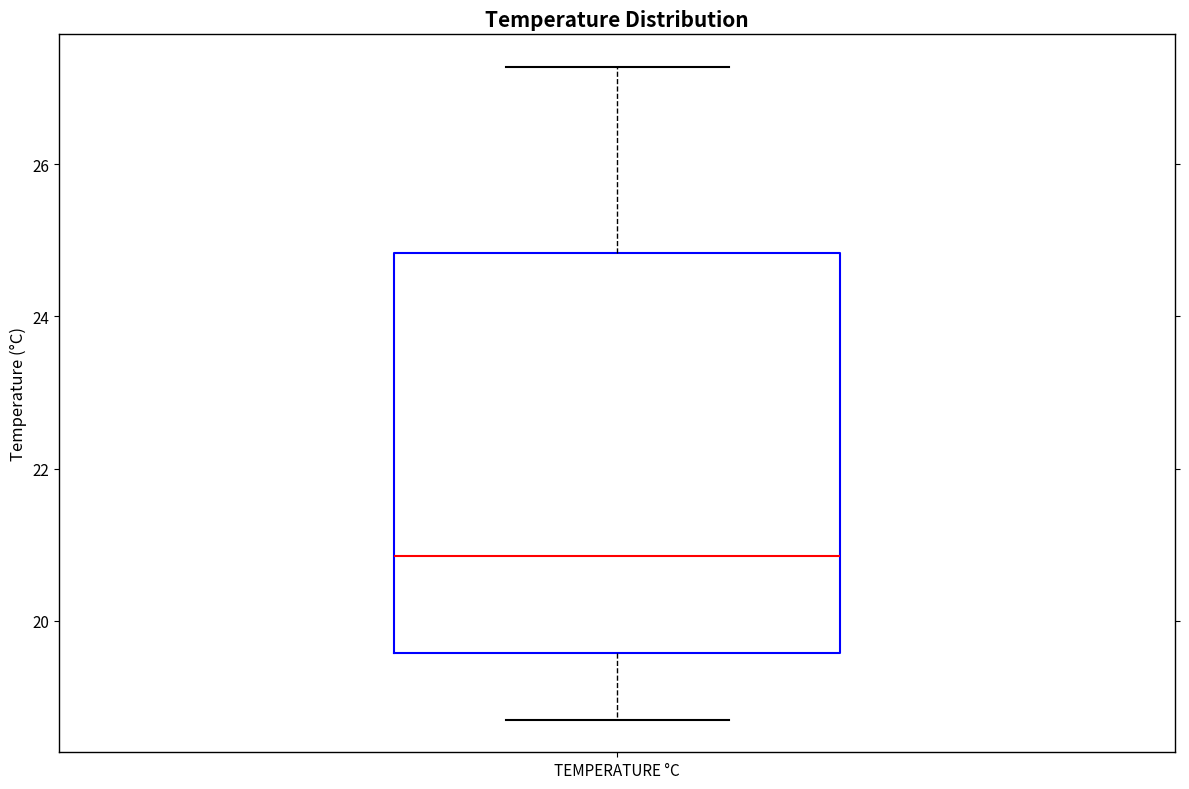

Where does the upper whisker of the box for TEMPERATURE °C end on the y-axis? The values are not printed on the chart, so give them approximately, as read against the axis.

27.2